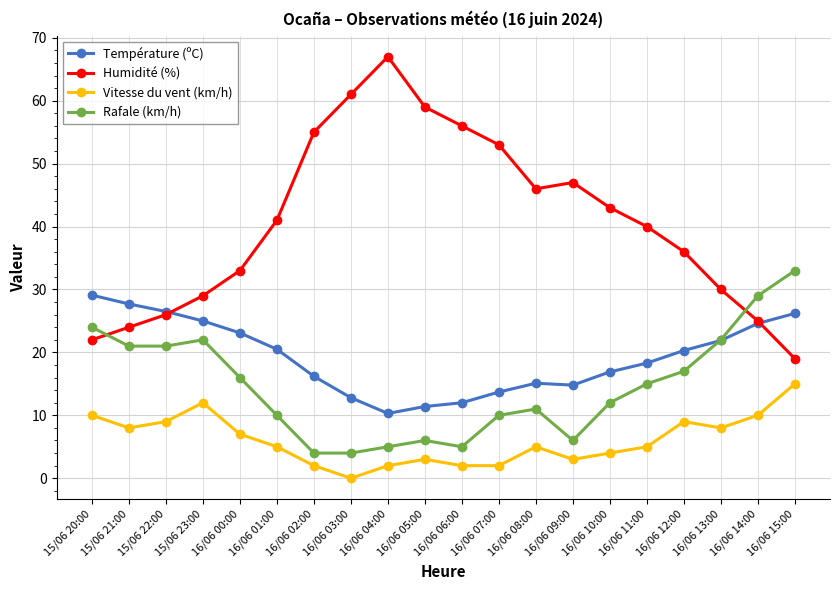

What is the difference between the highest and lowest values at 15/06 23:00?

17.0